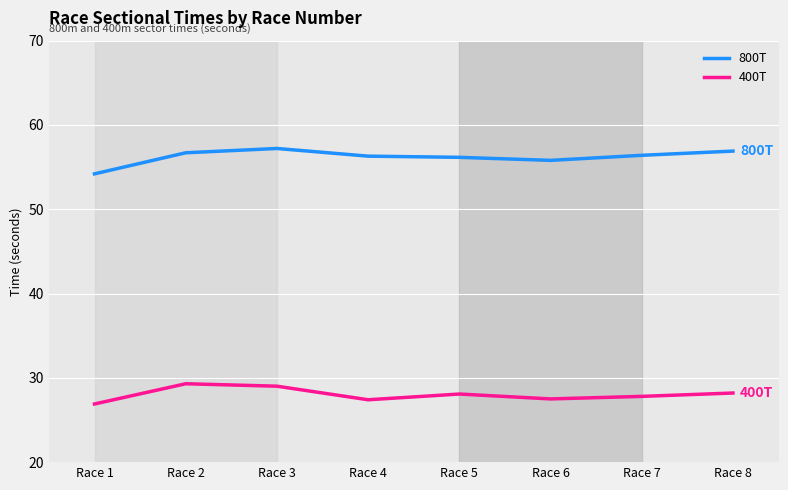

How many lines are shown in the chart?

2